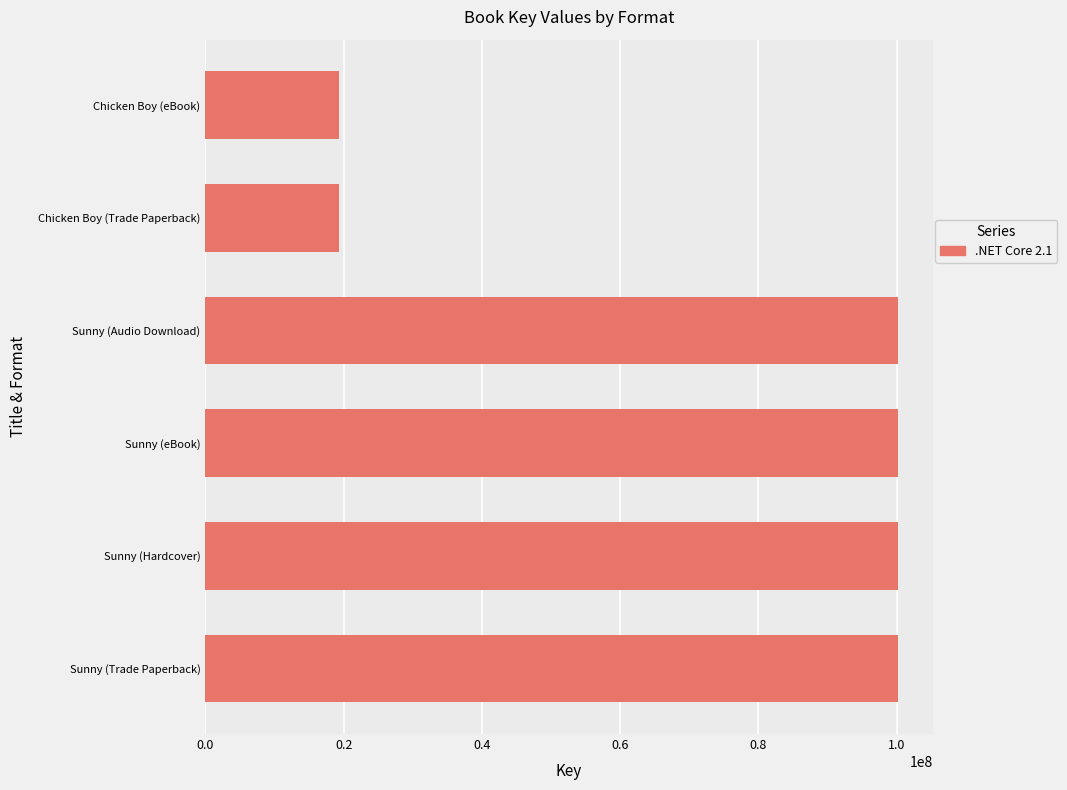

The value at Sunny (Trade Paperback) is 100216691. True or false?

True